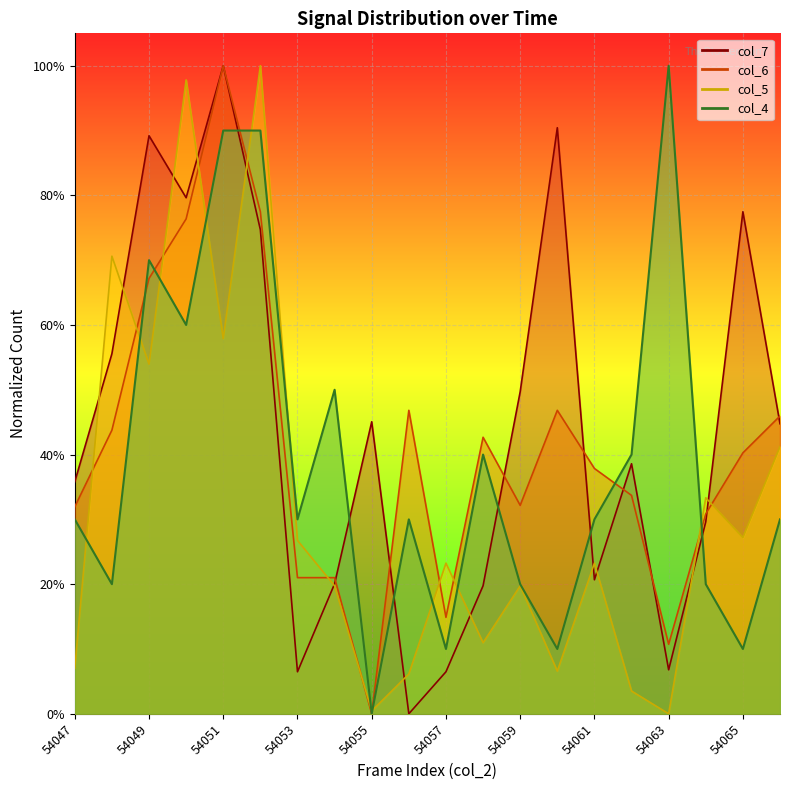

The col_7 series shows 0.8 at 54059. True or false?

False